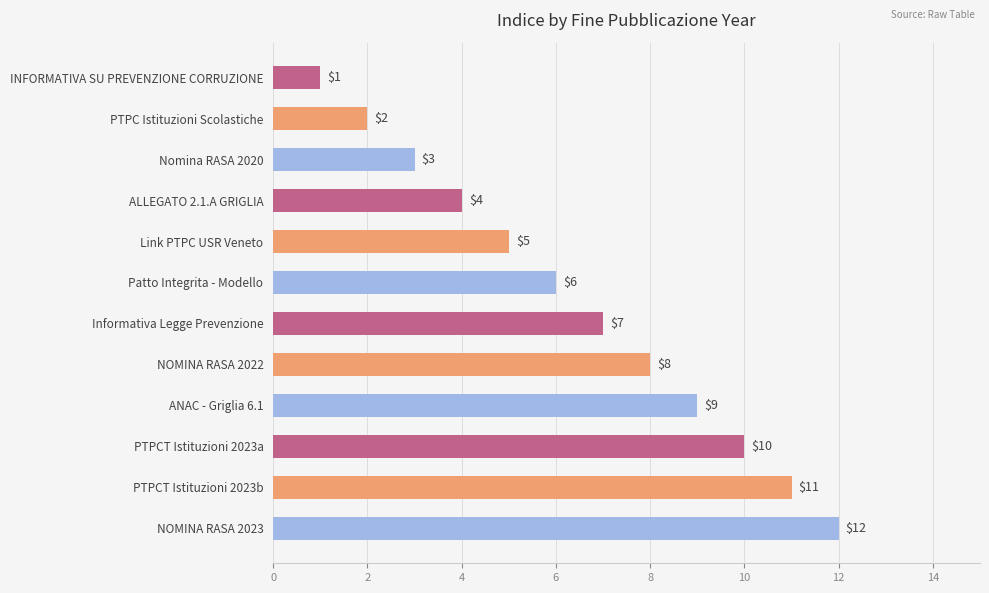

What is the approximate value at ALLEGATO 2.1.A GRIGLIA?

4